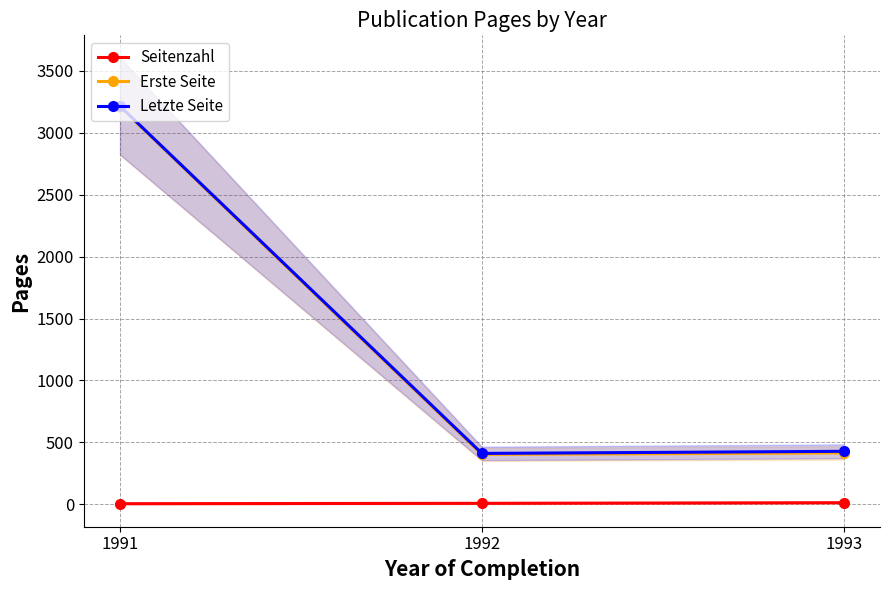

What is the difference between the maximum and minimum values in the Erste Seite series?

2808